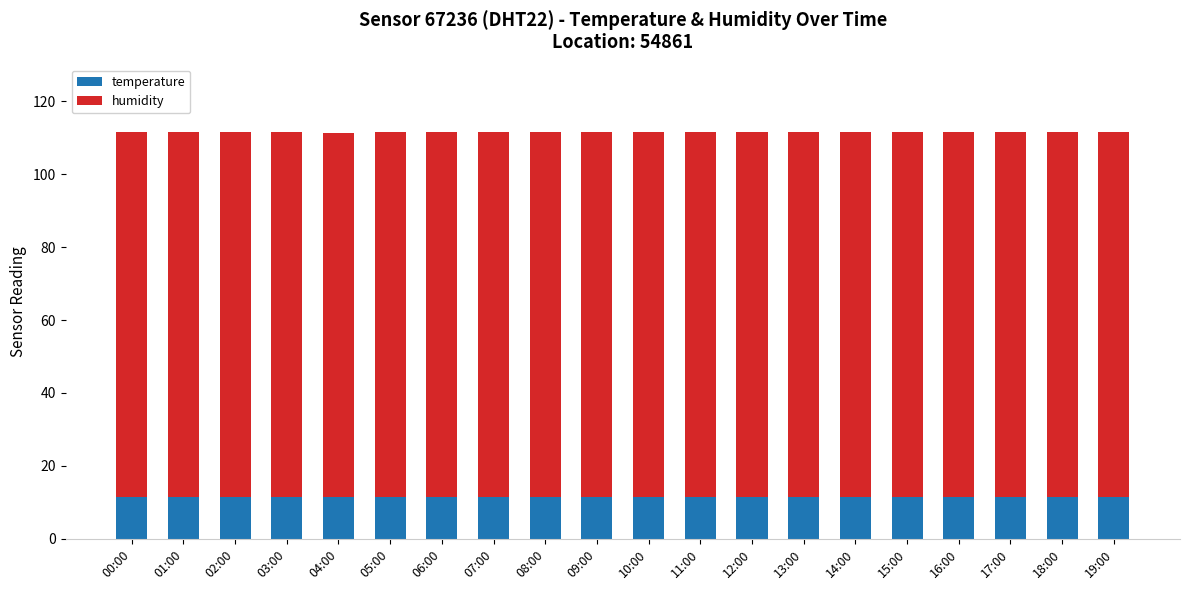

What is the total value across all series at 13:00?

111.4